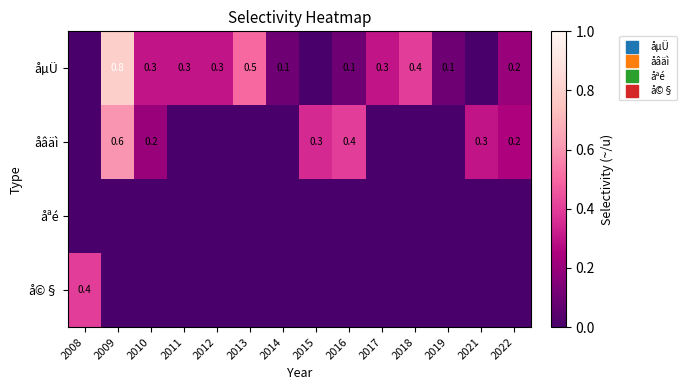

Which series has the largest range (max minus min)?

åµÜ